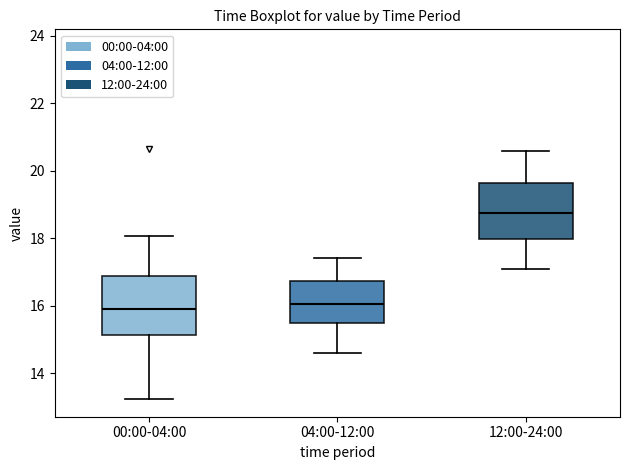

Reading left to right, transcribe this box plot: for each box, give where its median line is, the range the box spans, and where its two whiskers end, as read against the y-axis. The values are not printed on the chart, so give them approximately, as read against the axis.

00:00-04:00: median 16.0, box 15.2 to 16.8, whiskers 13.2 to 18.0
04:00-12:00: median 16.0, box 15.4 to 16.8, whiskers 14.6 to 17.4
12:00-24:00: median 18.8, box 18.0 to 19.6, whiskers 17.2 to 20.6